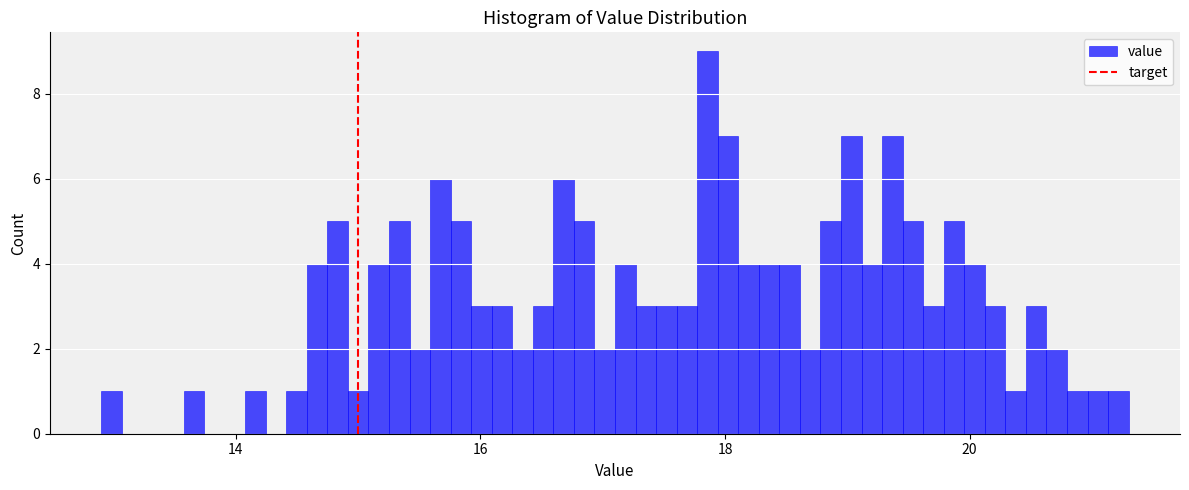

Read against the x-axis, roughly where is the centre of the tallest bar?

17.8